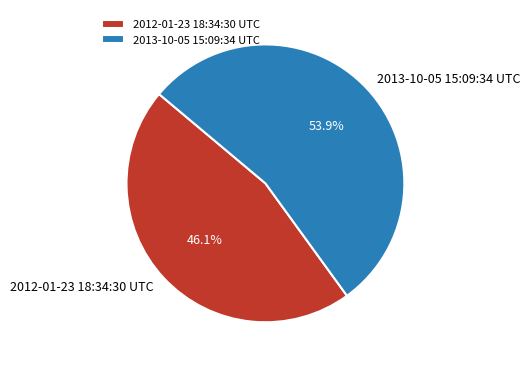

Combined, do 2013-10-05 15:09:34 UTC and 2012-01-23 18:34:30 UTC account for over 50%?

Yes